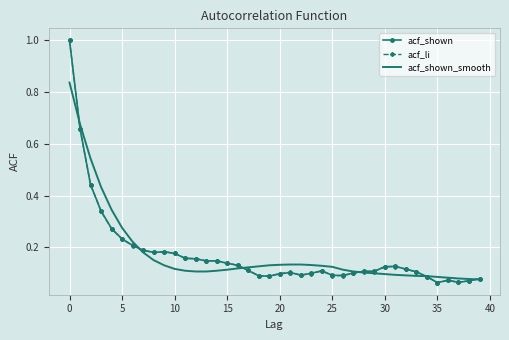

What is the greatest value displayed?

1.0